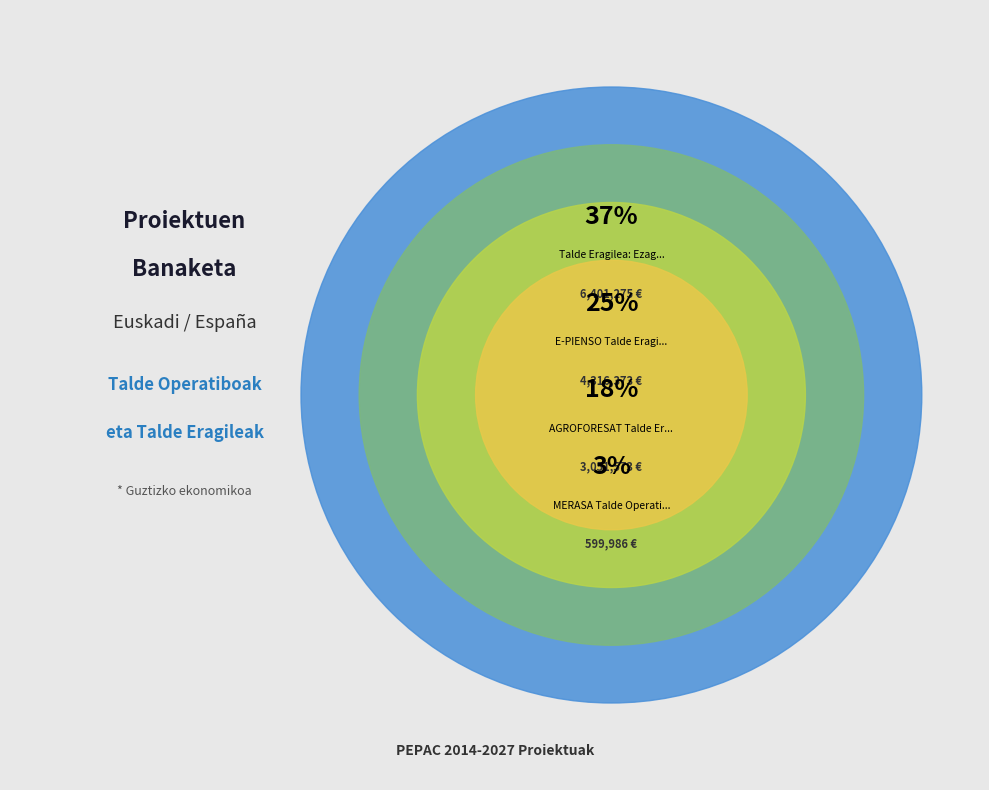

To the nearest percent, what portion does PDApp Talde Operatiboa represent?

3%